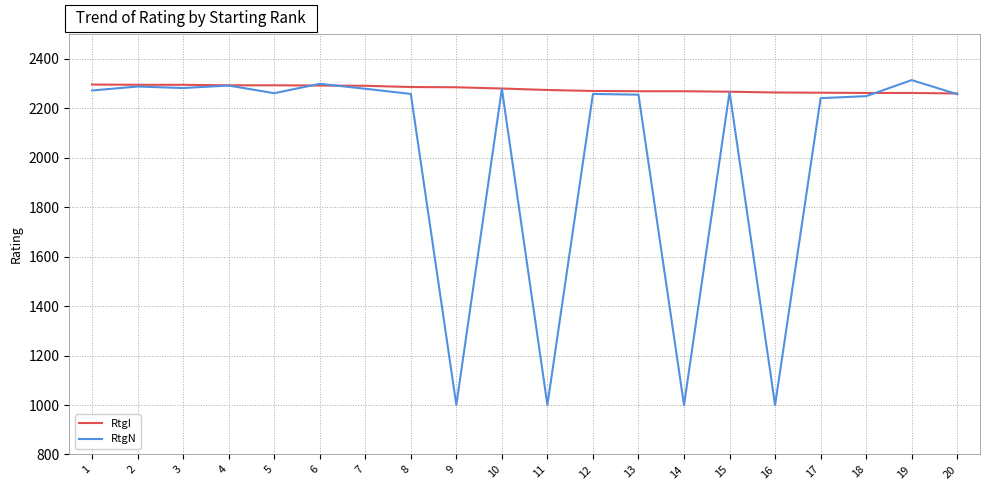

Is this an area chart (filled region under the line)?

No